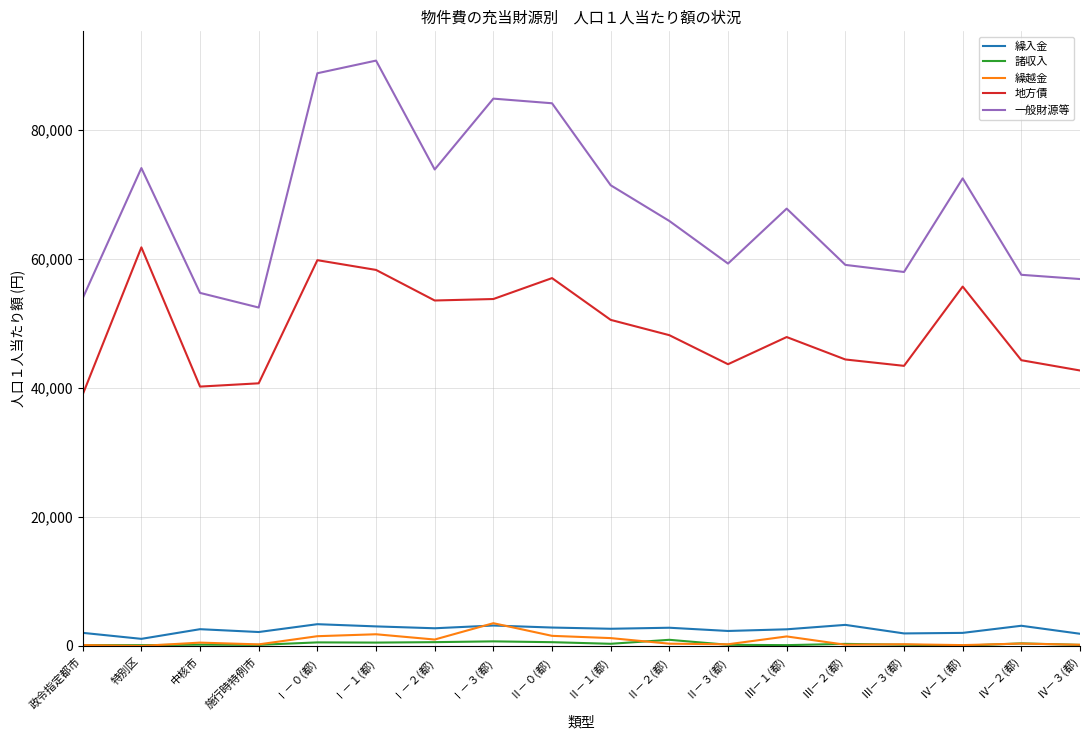

Which series has the largest total across all categories?

一般財源等